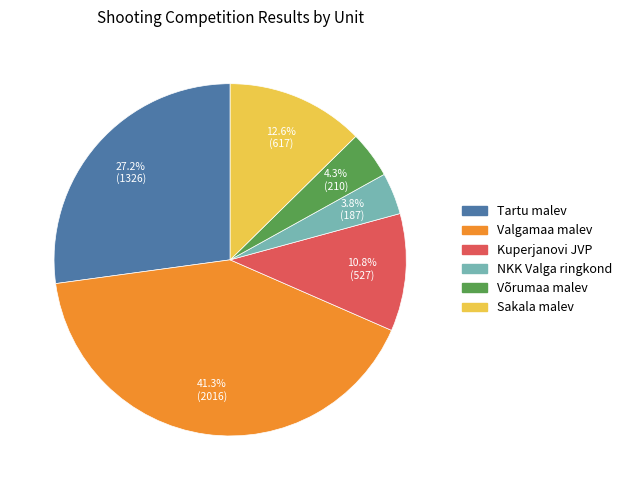

Which has a higher value, Tartu malev or Kuperjanovi JVP?

Tartu malev